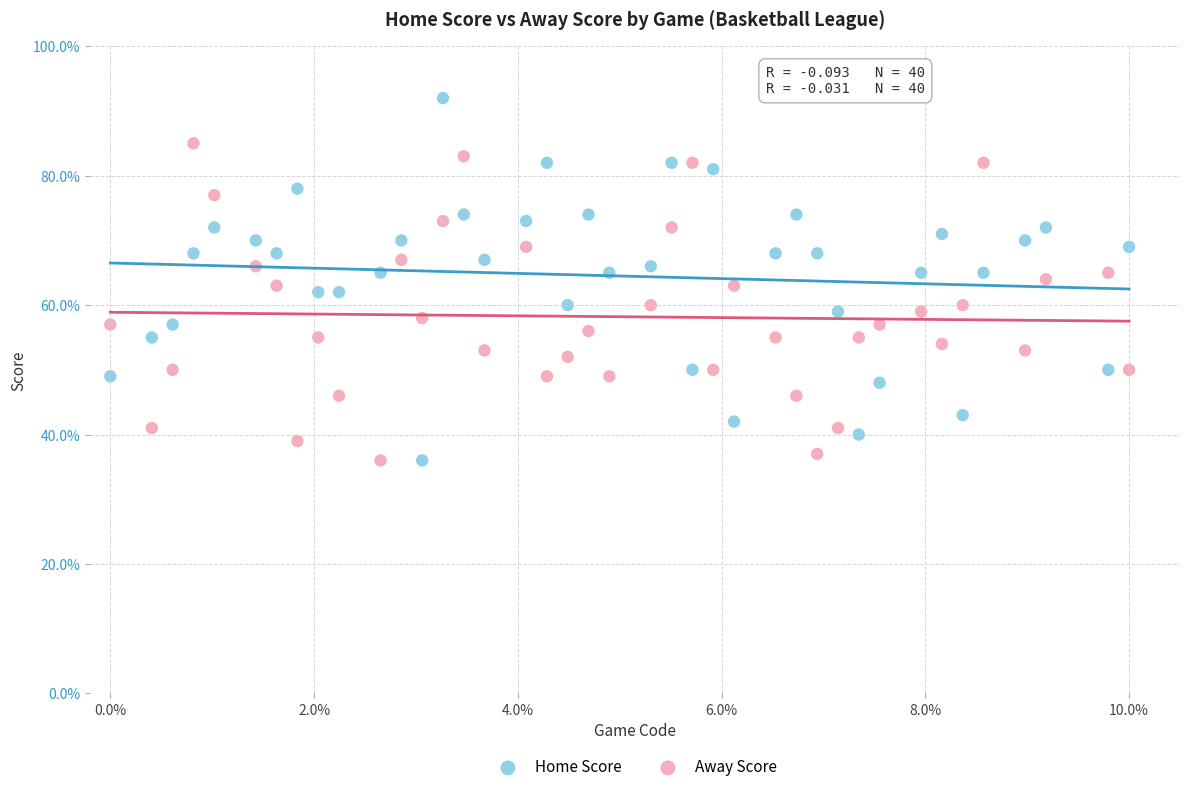

Which series contains the highest Y value?

Home Score